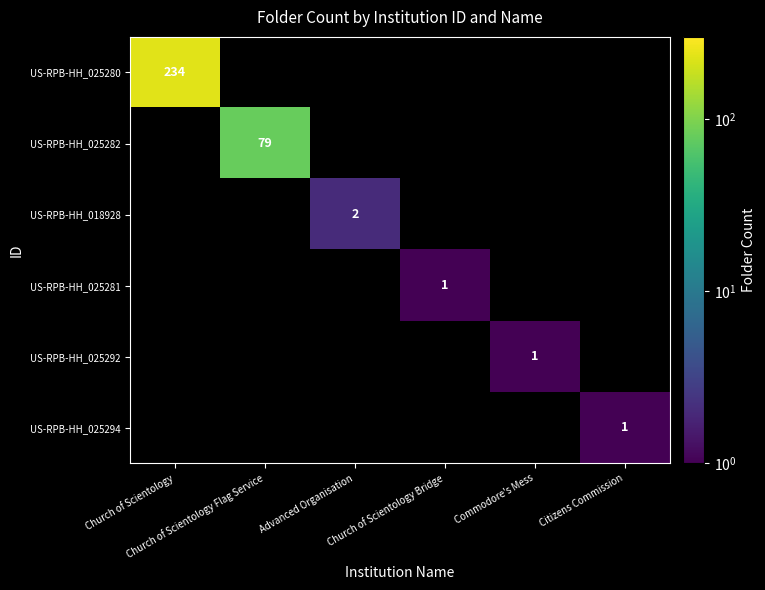

The value of US-RPB-HH_025292 at Church of Scientology is 1. True or false?

False